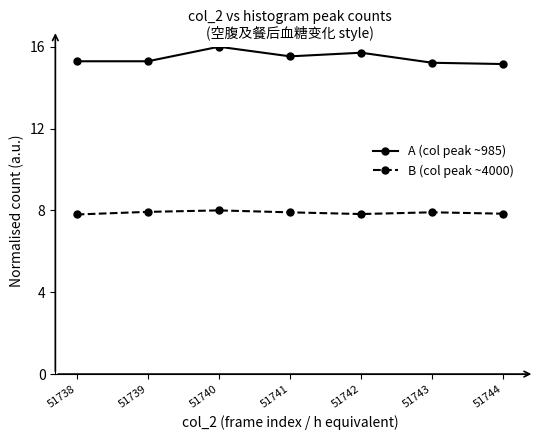

What are all the series names shown in the legend?

A (col peak ~985), B (col peak ~4000)